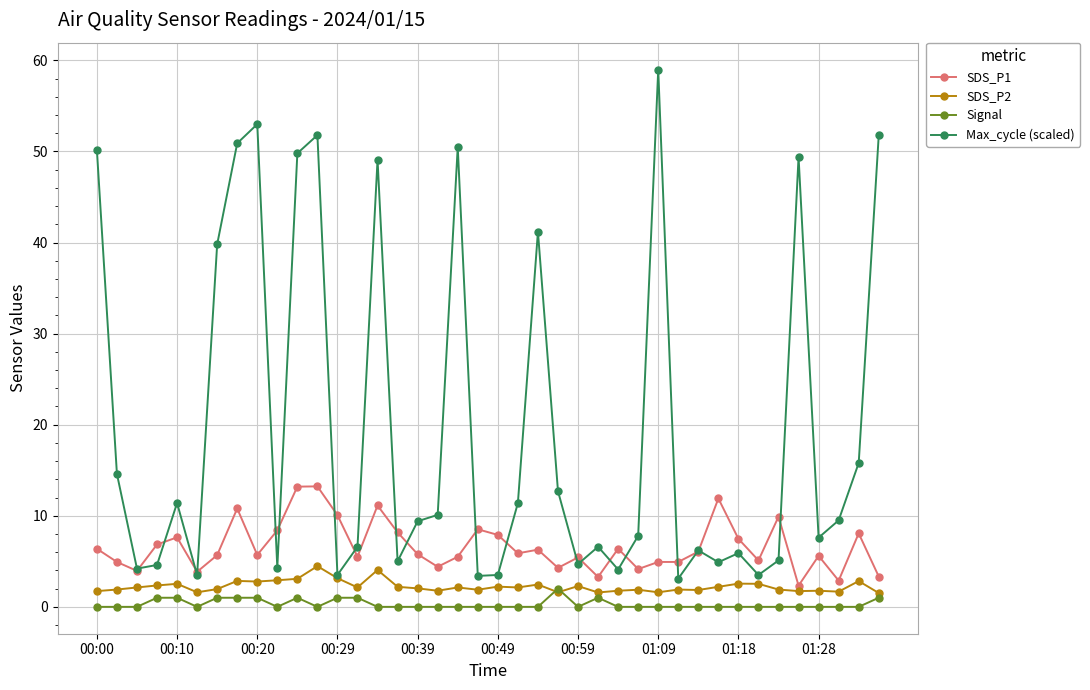

What is the sum of all SDS_P2 values?

89.6